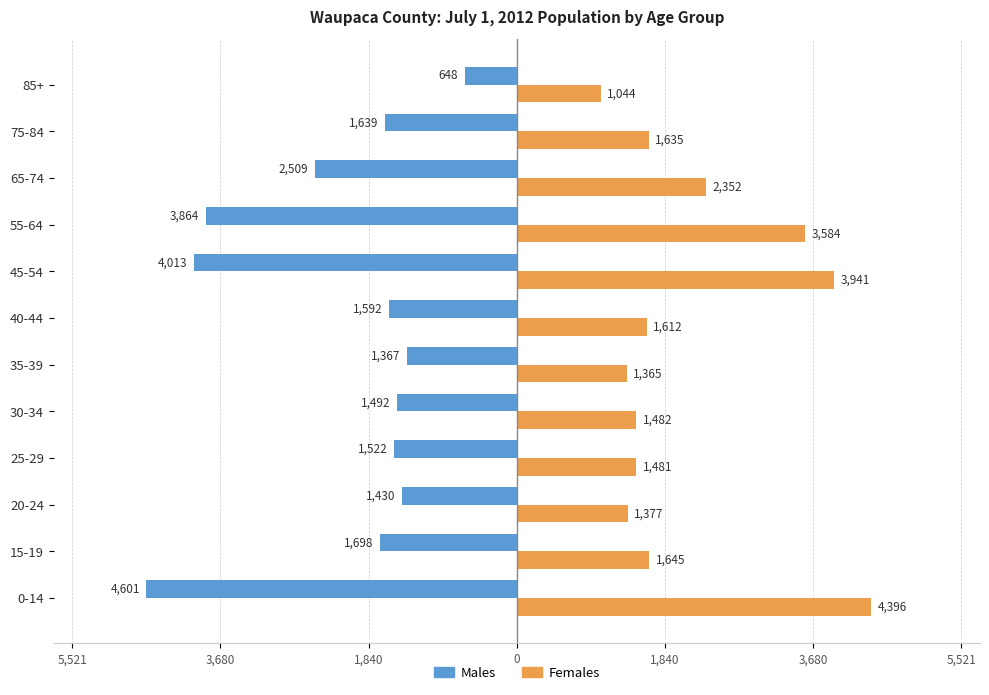

What are all the series names shown in the legend?

Males, Females